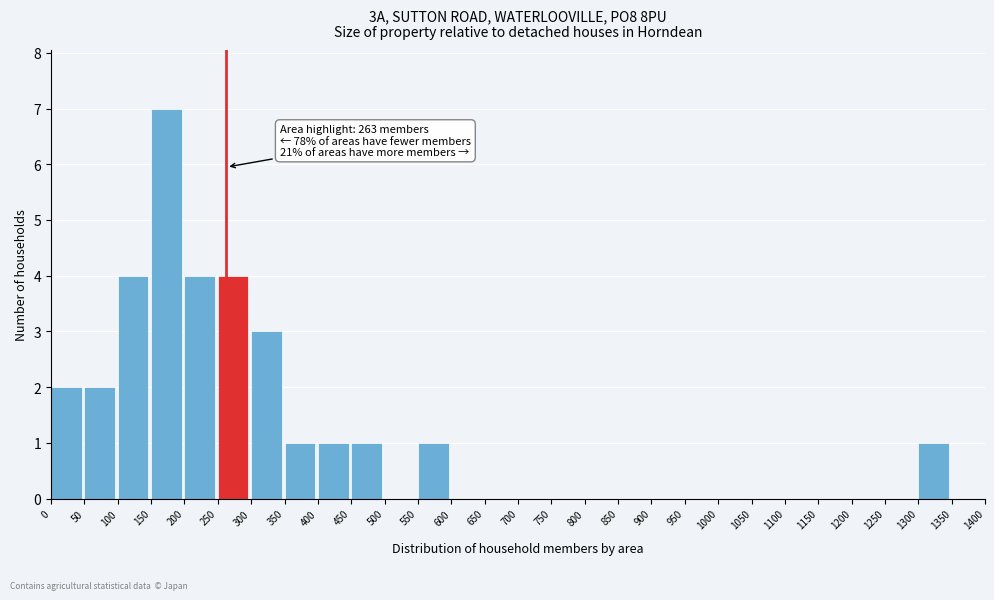

Which range on the x-axis has the tallest bar?

150 to 200